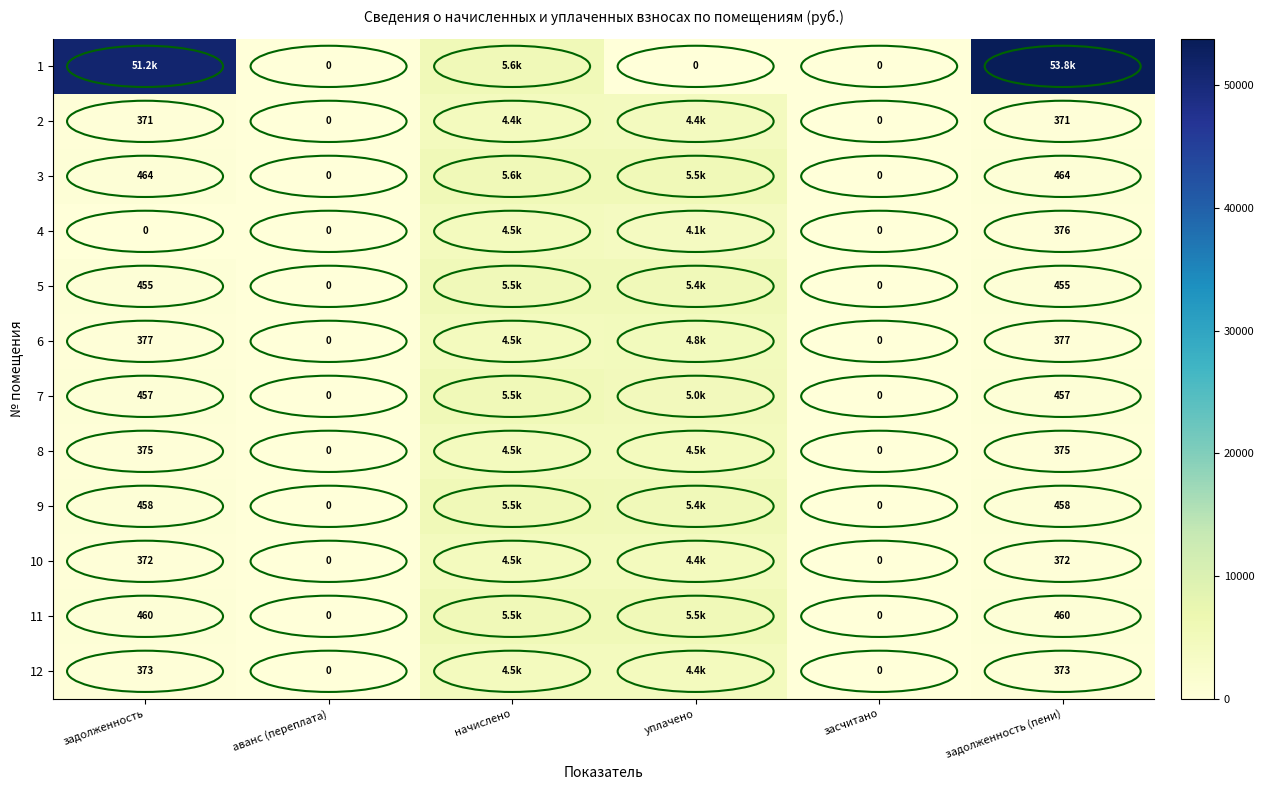

Between начислено and задолженность (пени), which series saw the biggest shift?

1